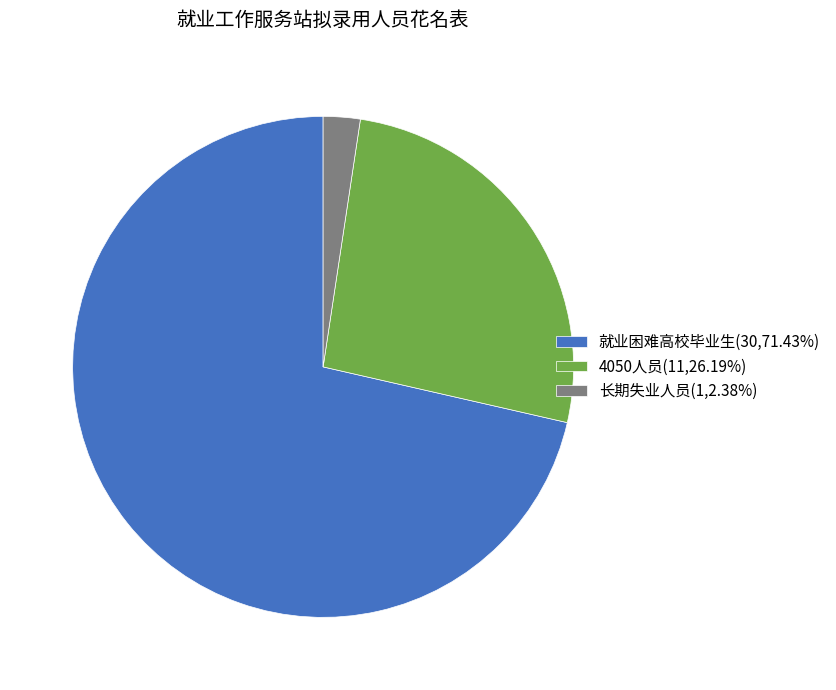

Which category has the smallest portion of the pie?

长期失业人员